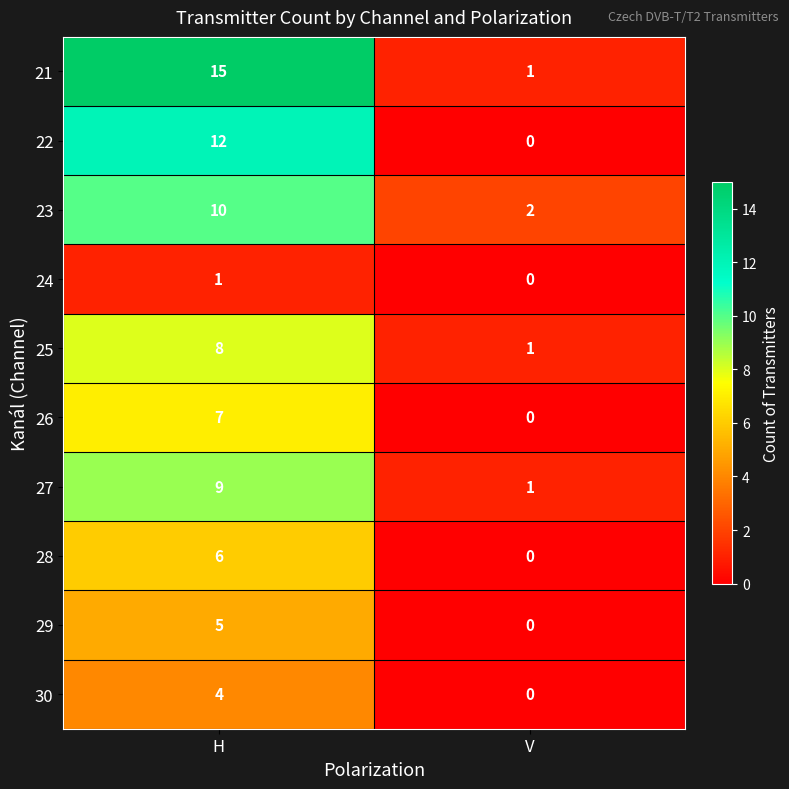

Reading right to left, what are all the values shown in this chart?

21: 1	15
22: 0	12
23: 2	10
24: 0	1
25: 1	8
26: 0	7
27: 1	9
28: 0	6
29: 0	5
30: 0	4